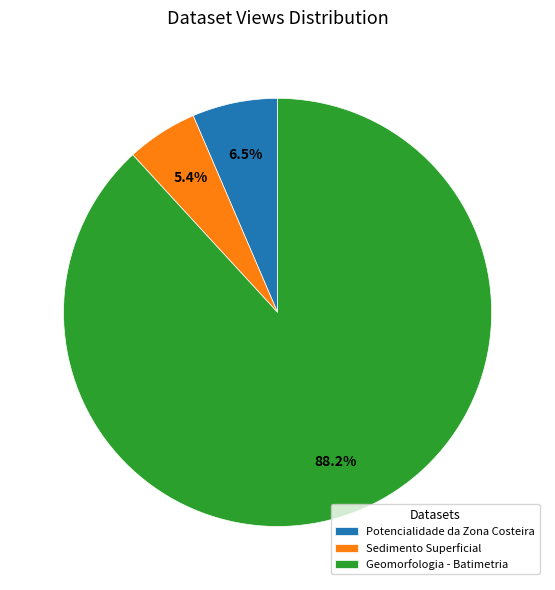

Approximately how many times larger is the value at Sedimento Superficial compared to Geomorfologia - Batimetria?

0.1